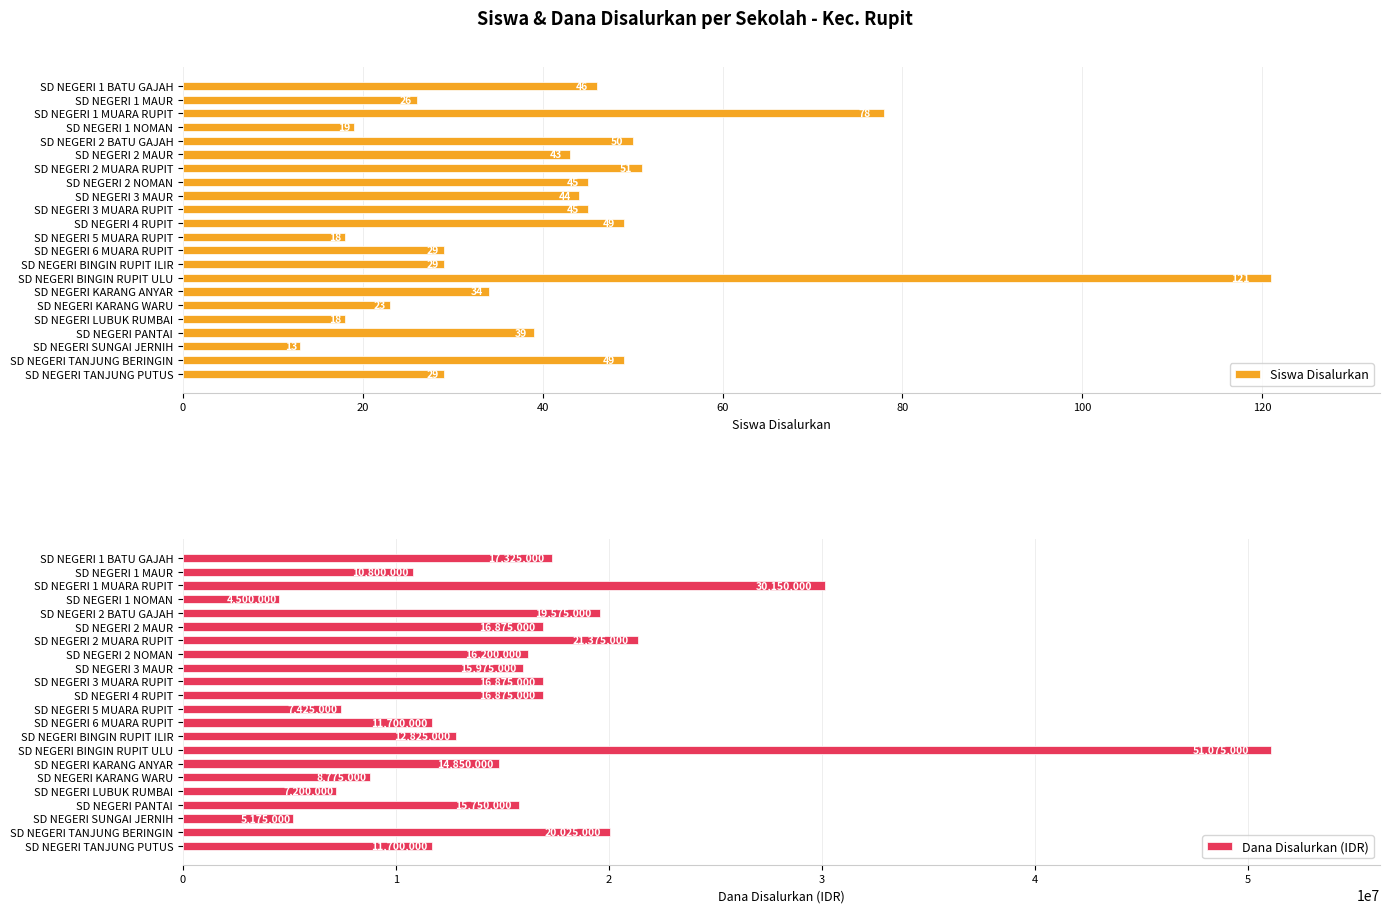

Rank the series by their maximum value, from highest to lowest.

Dana Disalurkan (IDR), Siswa Disalurkan